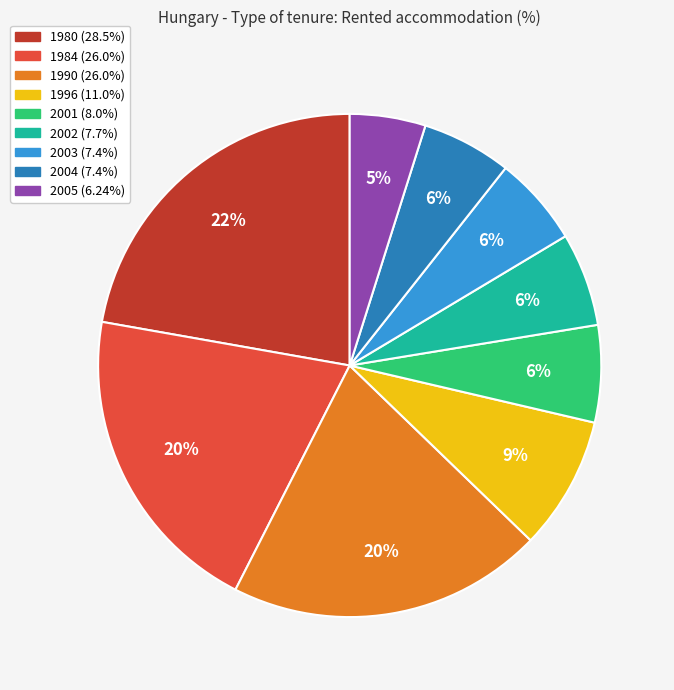

How many segments does this pie chart have?

9